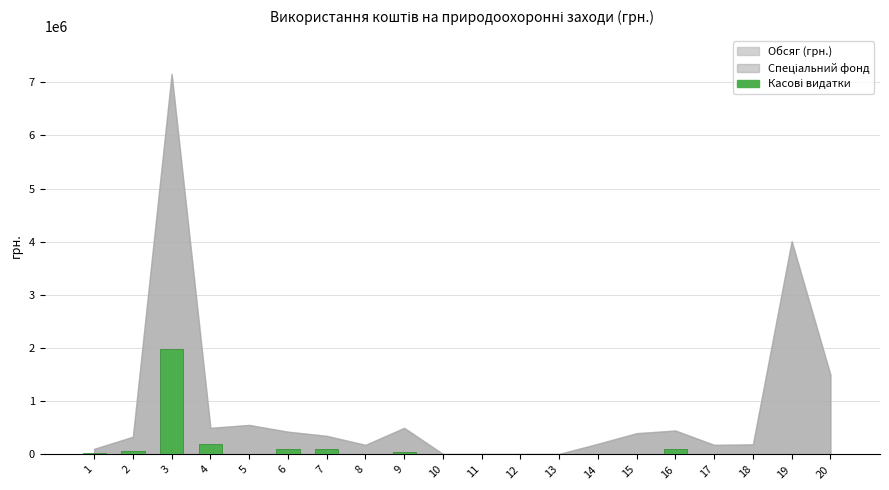

What is the average value?

131315.6